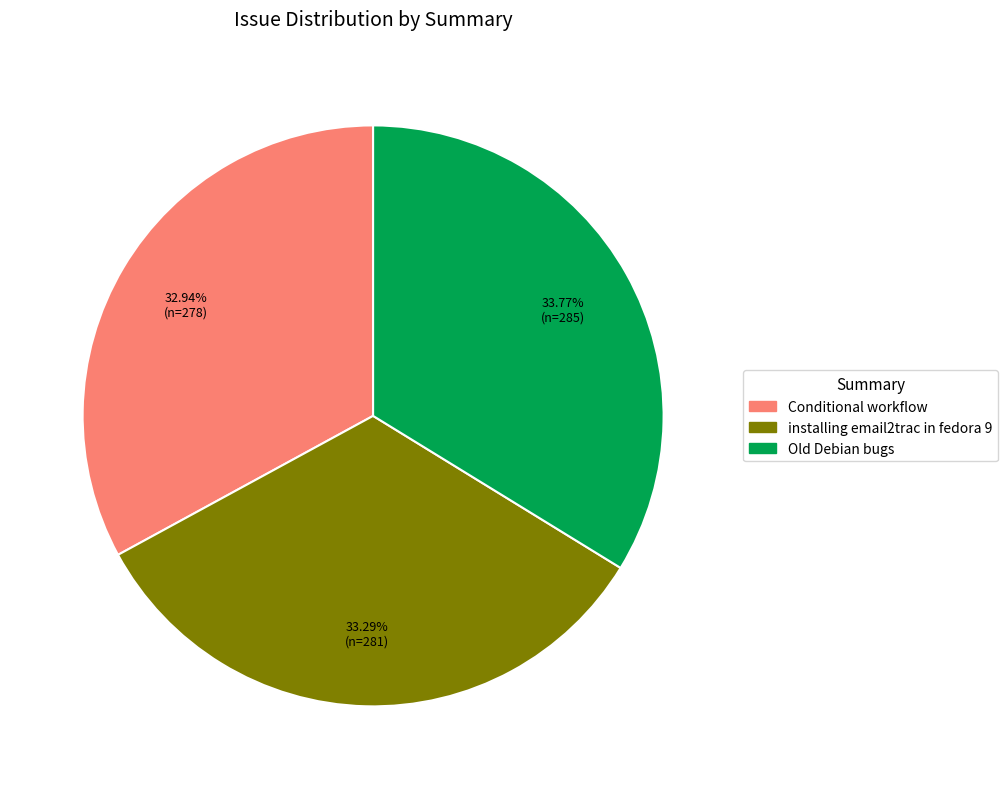

To the nearest percent, what is the difference between the largest and smallest slice percentages?

1%